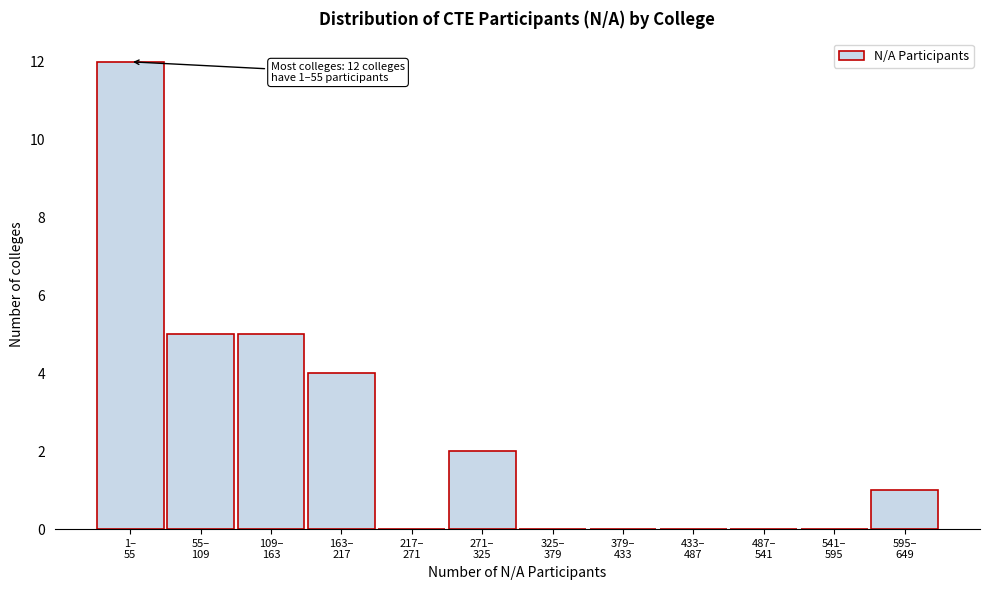

What is the maximum value shown in the chart?

12